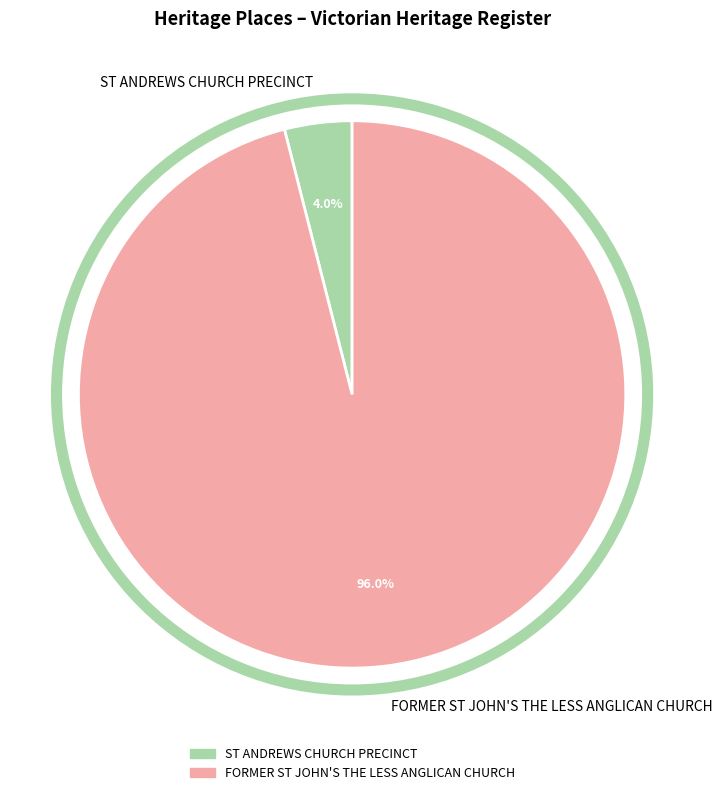

How many segments does this pie chart have?

2